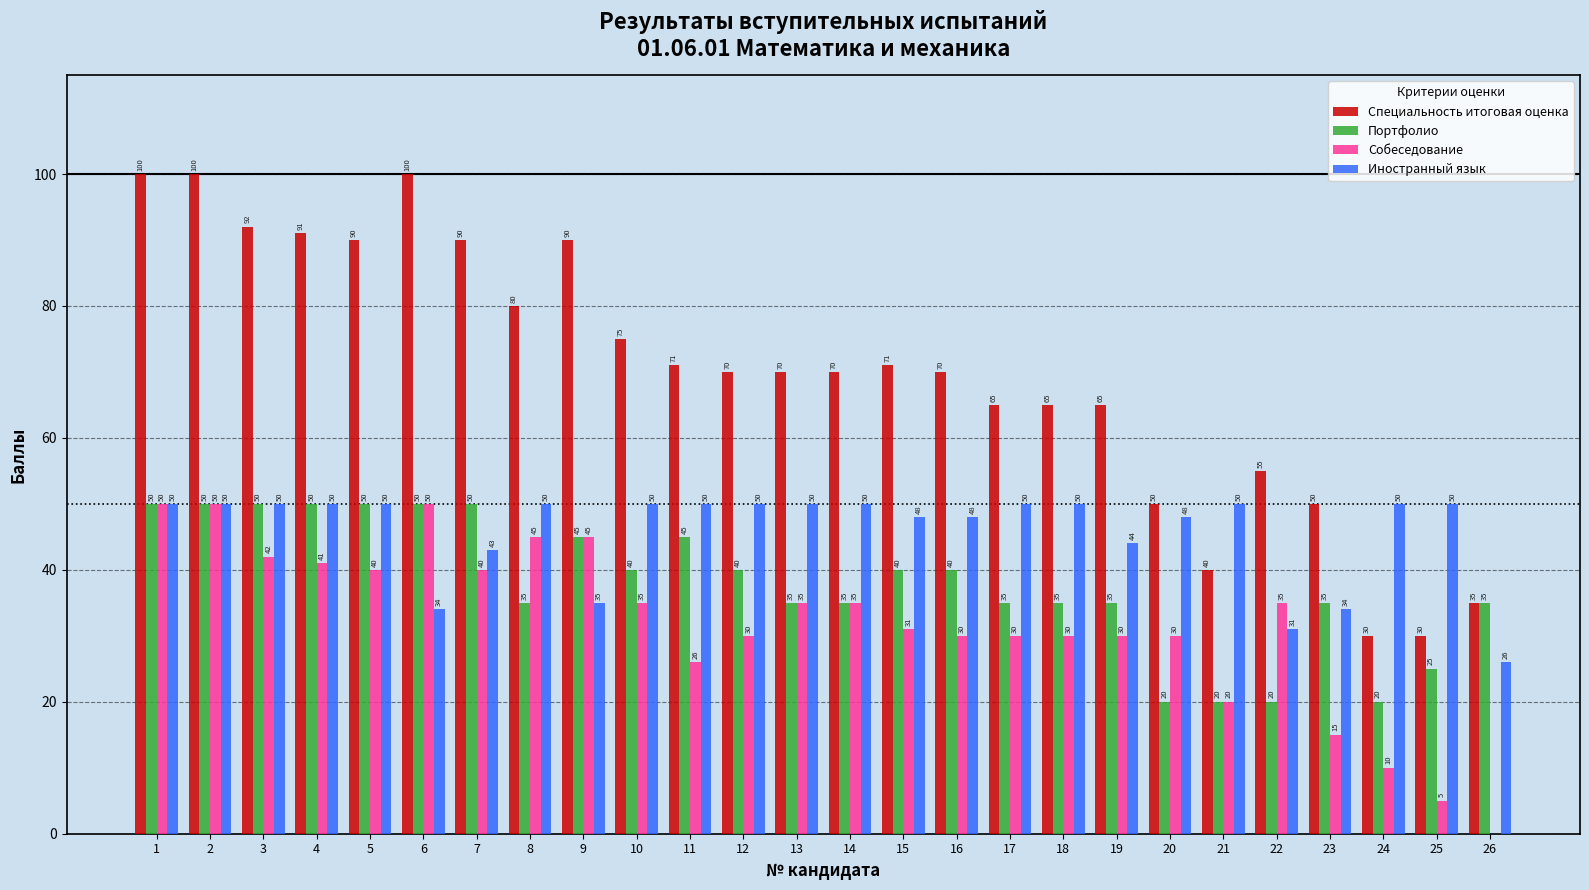

How many groups of bars are there?

26